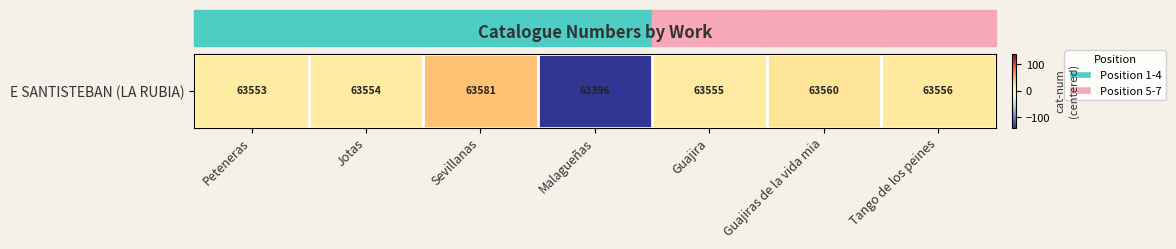

The value at Guajiras de la vida mia is 23.6. True or false?

True